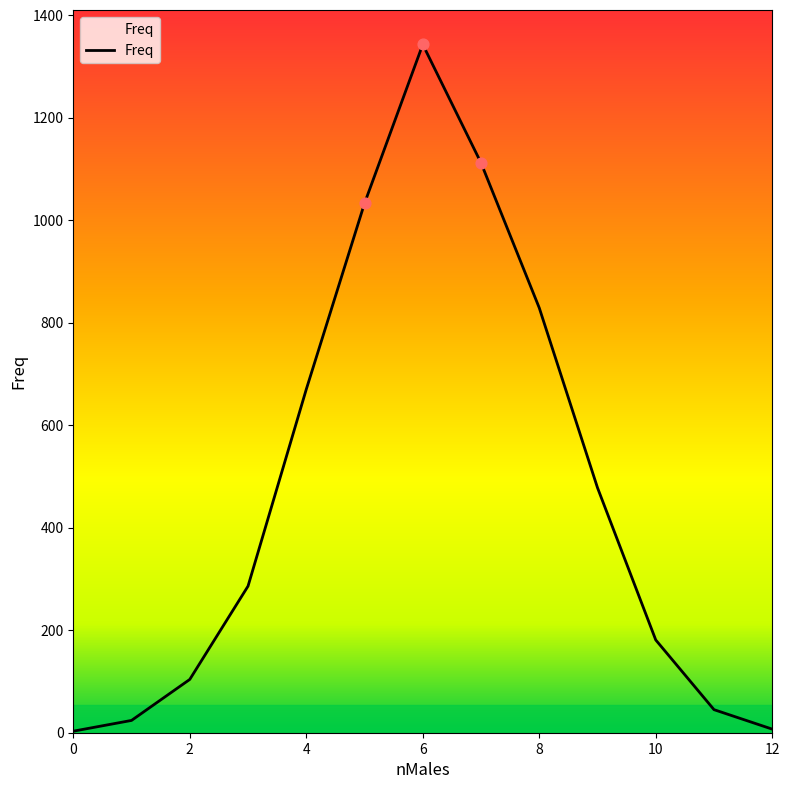

What is the maximum value shown in the chart?

1343